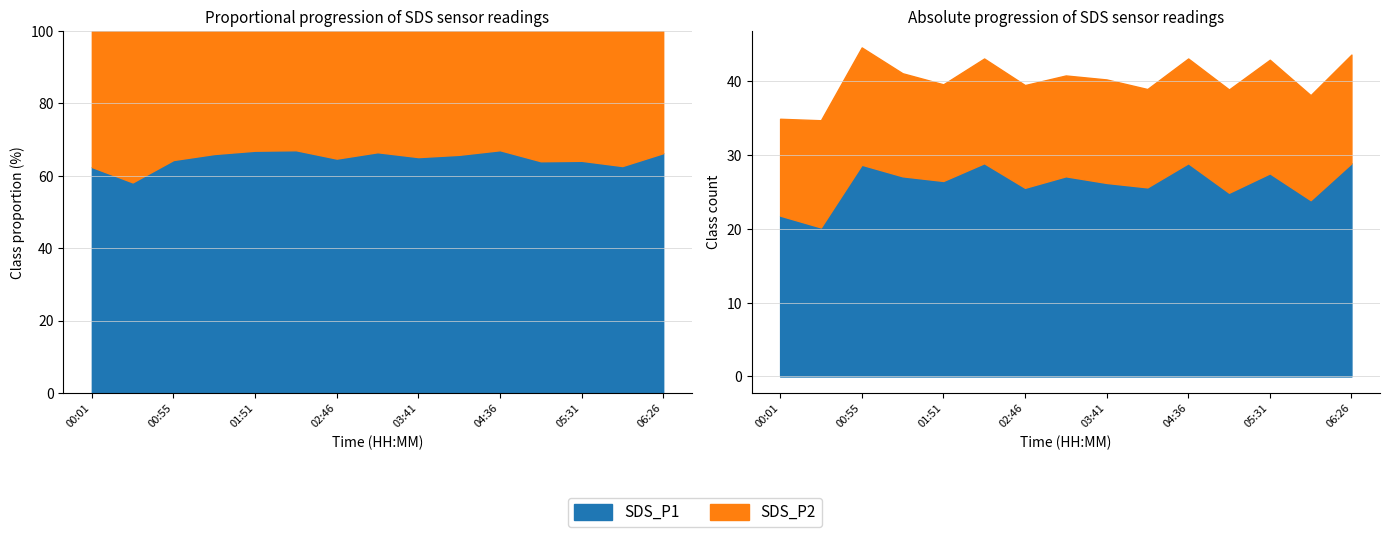

How many lines are shown in the chart?

2